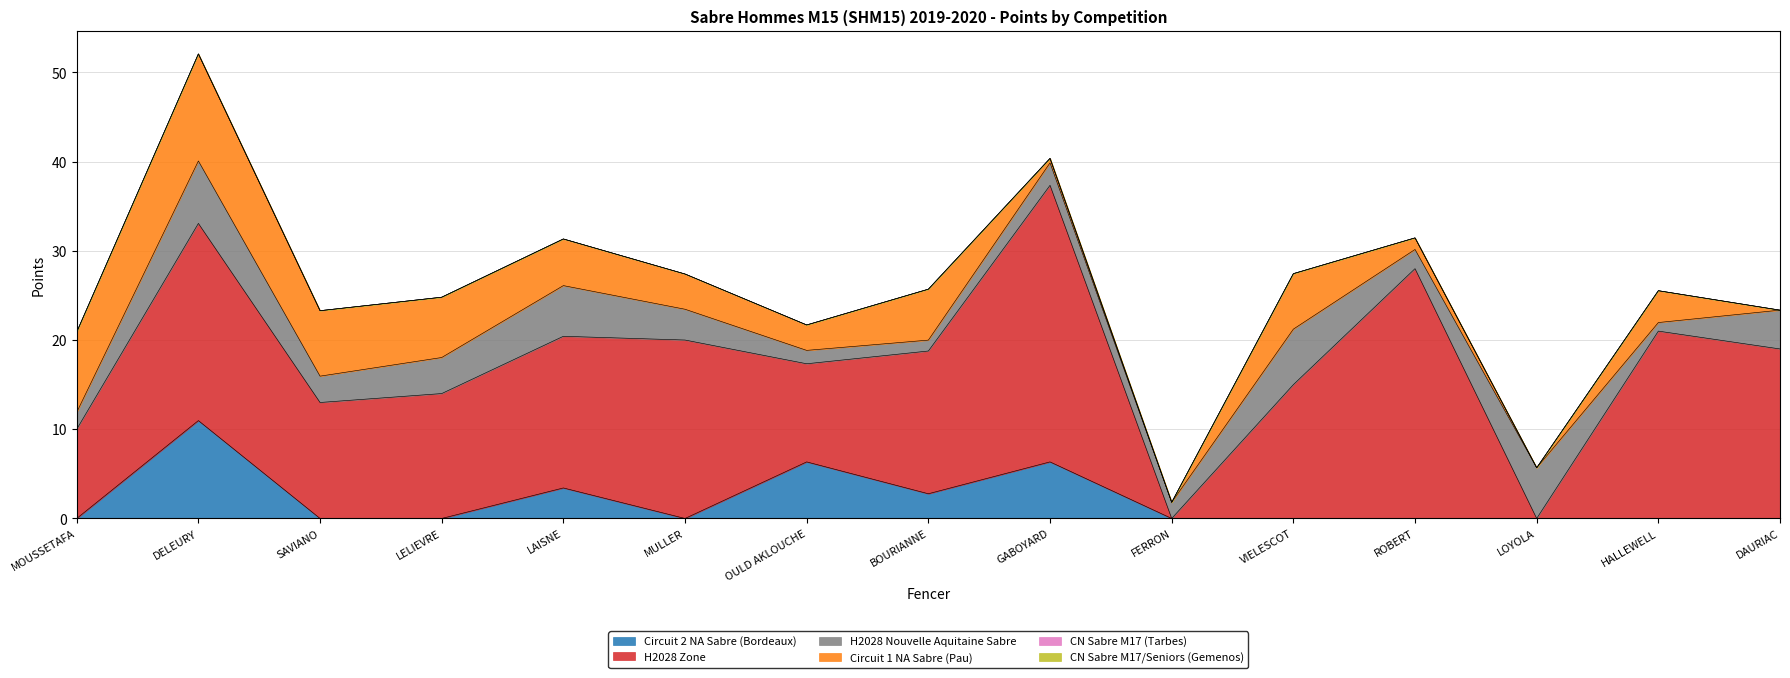

Where is the first local maximum for Circuit 2 NA Sabre (Bordeaux)?

DELEURY